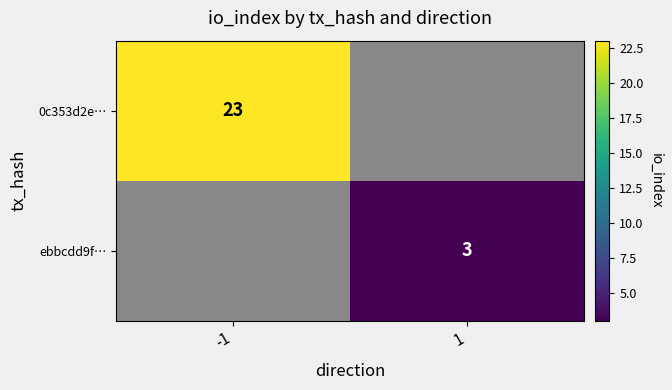

Is it true that 0c353d2e… equals 39.1 at -1?

False